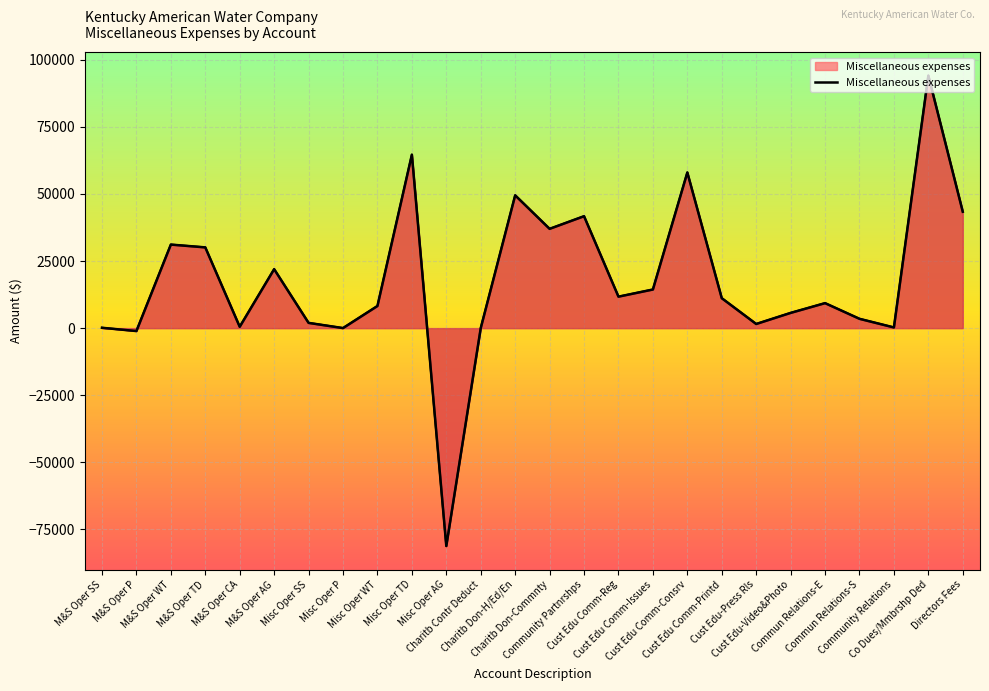

Rank the categories by value from lowest to highest.

Misc Oper AG, M&S Oper P, Charitb Contr Deduct, Misc Oper P, M&S Oper SS, Community Relations, M&S Oper CA, Cust Edu-Press Rls, Misc Oper SS, Commun Relations-S, Cust Edu-Video&Photo, Misc Oper WT, Commun Relations-E, Cust Edu Comm-Printd, Cust Edu Comm-Reg, Cust Edu Comm-Issues, M&S Oper AG, M&S Oper TD, M&S Oper WT, Charitb Don-Commnty, Community Partnrshps, Directors Fees, Charitb Don-H/Ed/En, Cust Edu Comm-Consrv, Misc Oper TD, Co Dues/Mmbrshp Ded